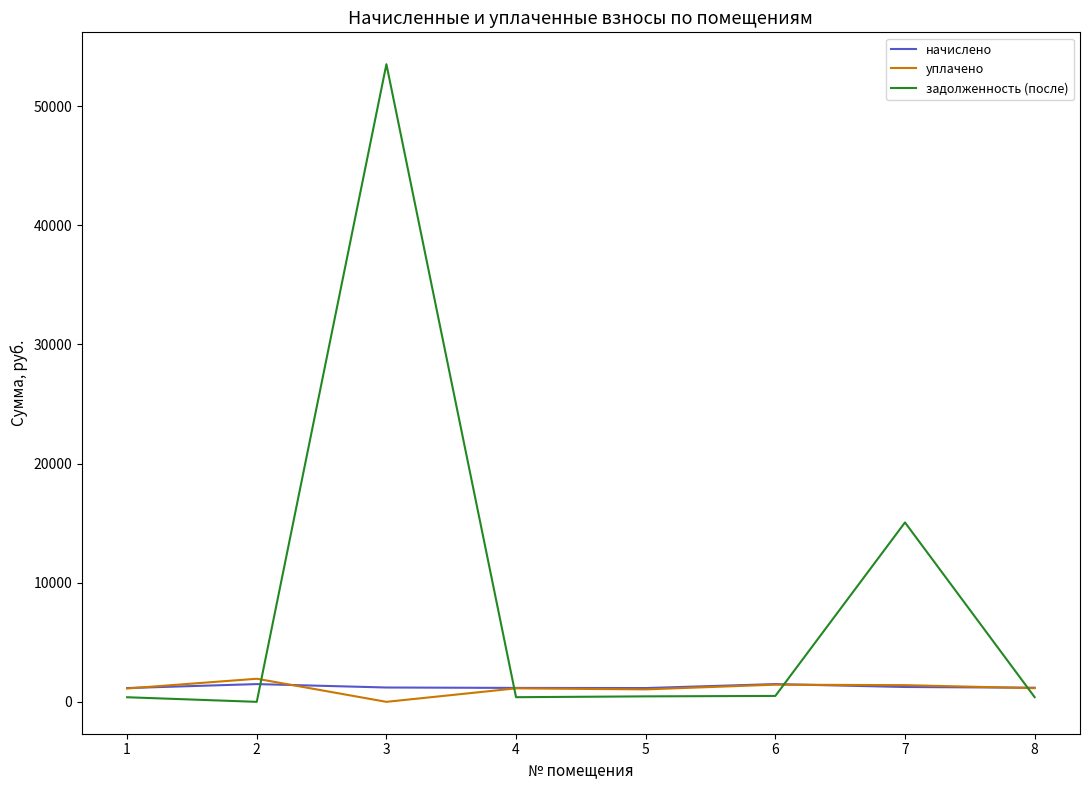

Where do начислено and задолженность (после) first cross each other?

2 and 3